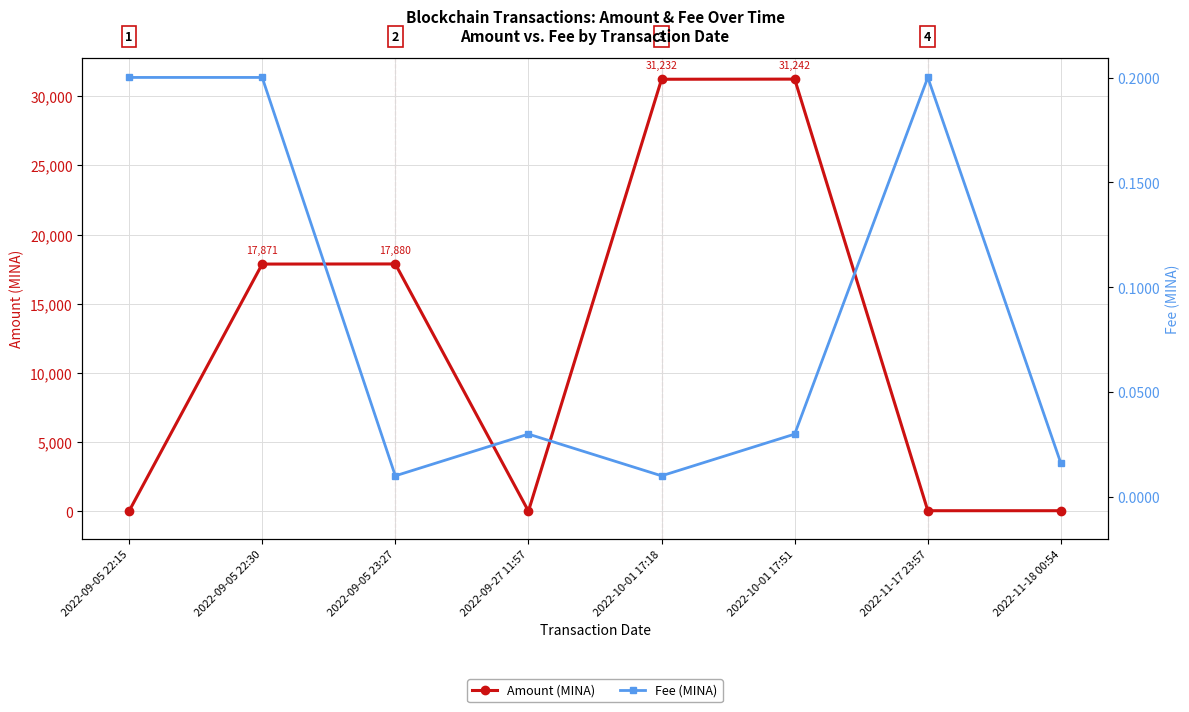

What is the sum of all Amount (MINA) values?

98328.2